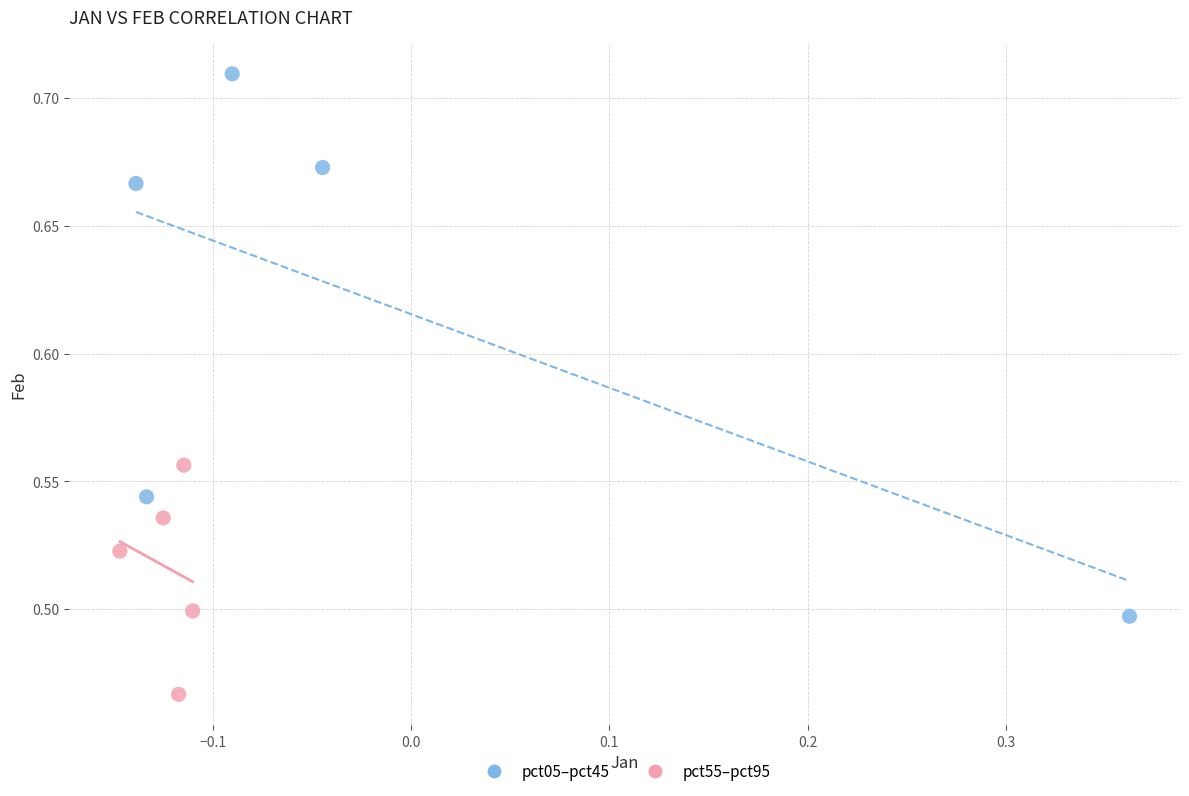

Which series contains the highest Y value?

pct05–pct45